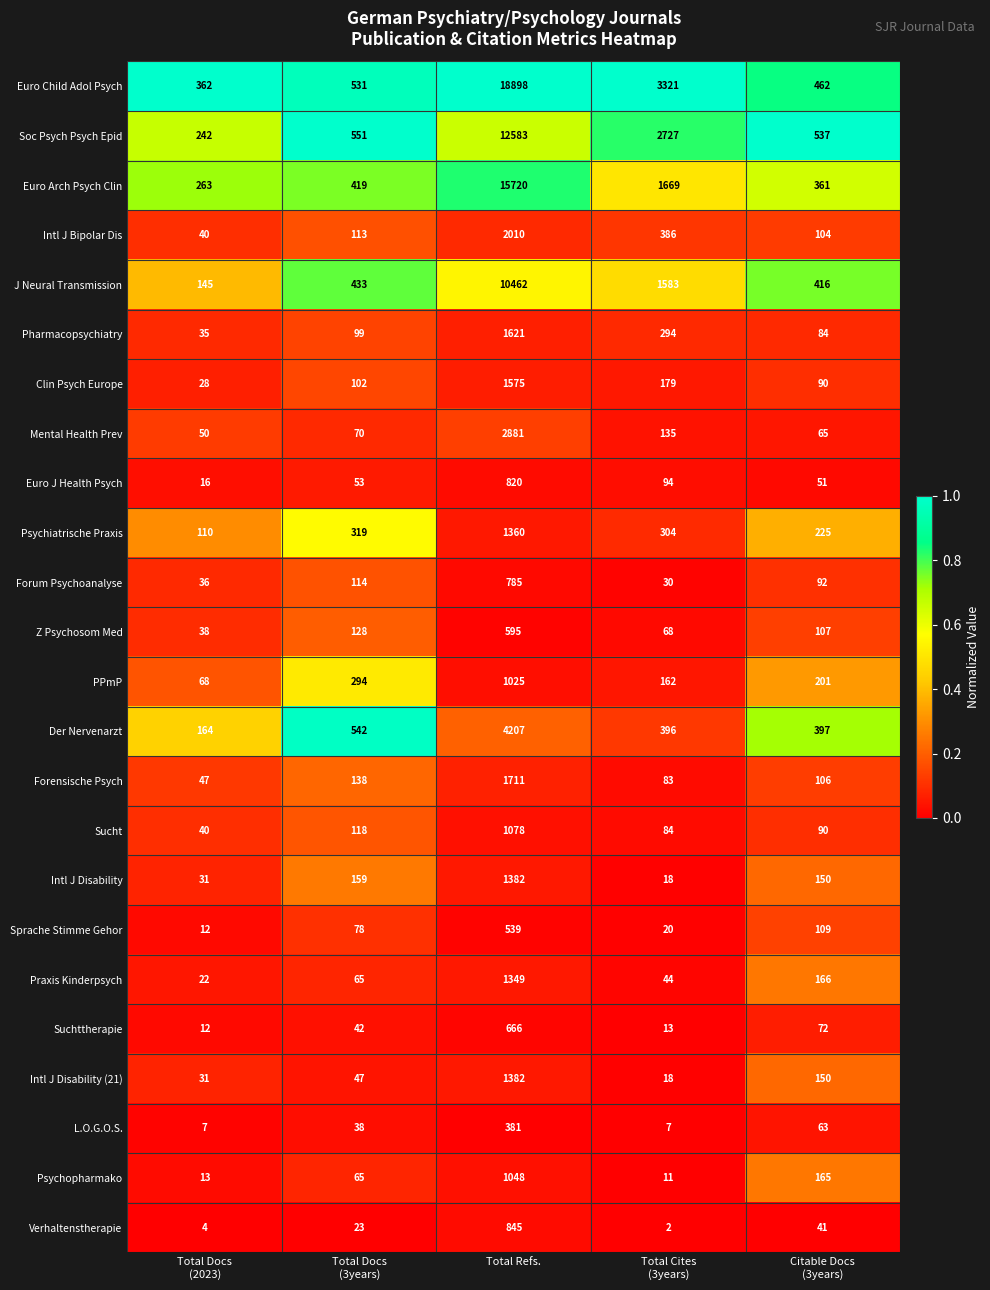

Which series has the largest total across all categories?

Euro Child Adol Psych